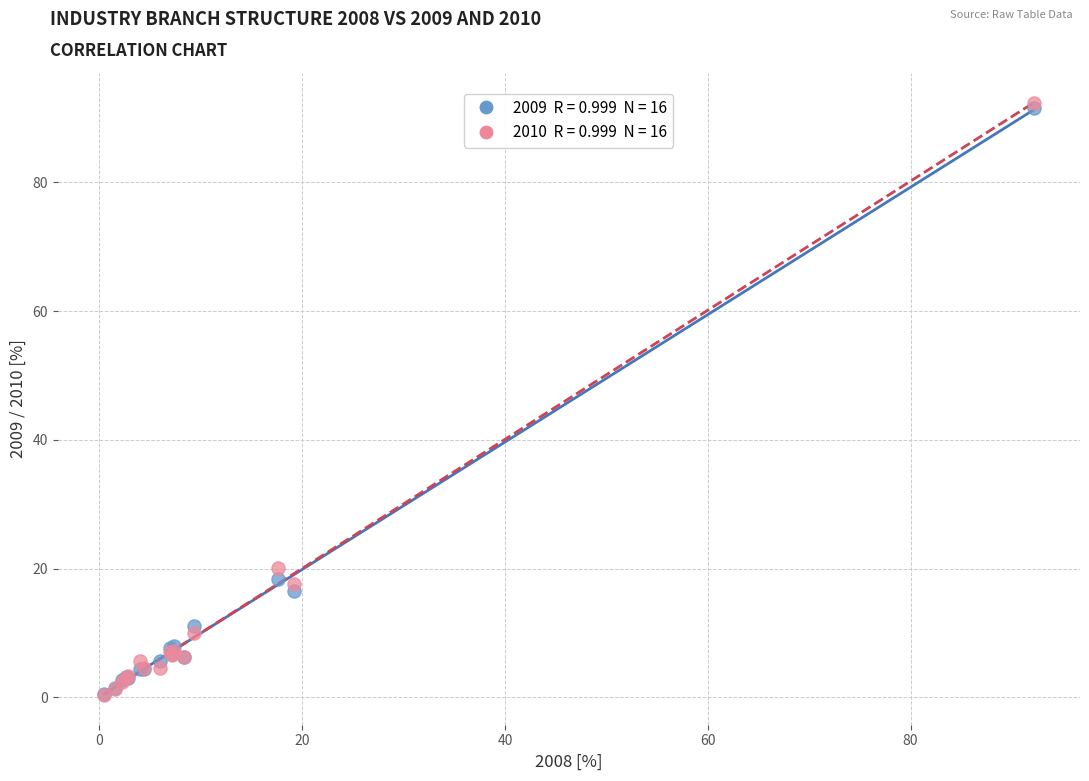

Across all series, what Y value is closest to 46?

20.0